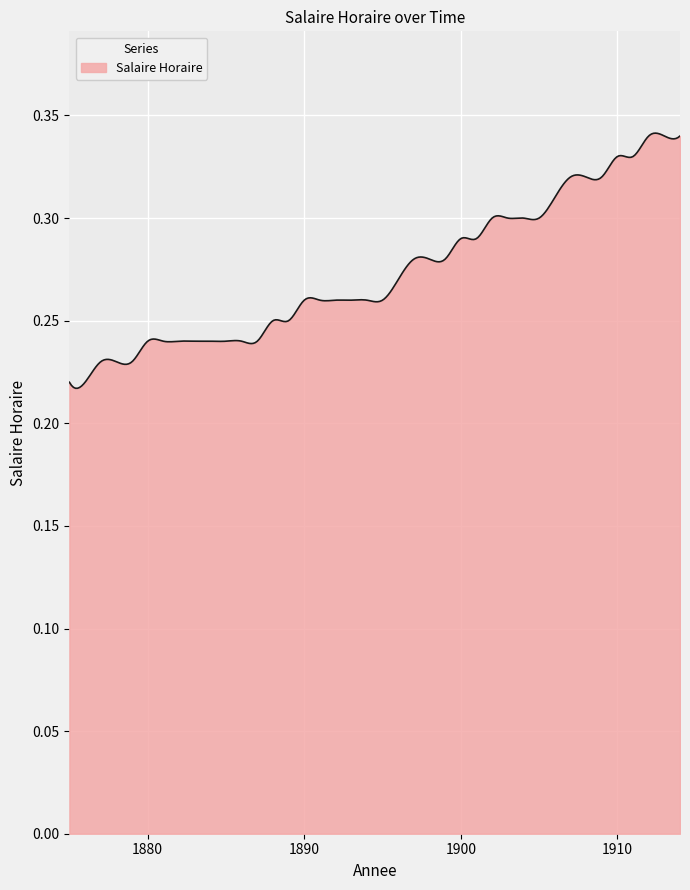

What is the maximum value shown in the chart?

0.3